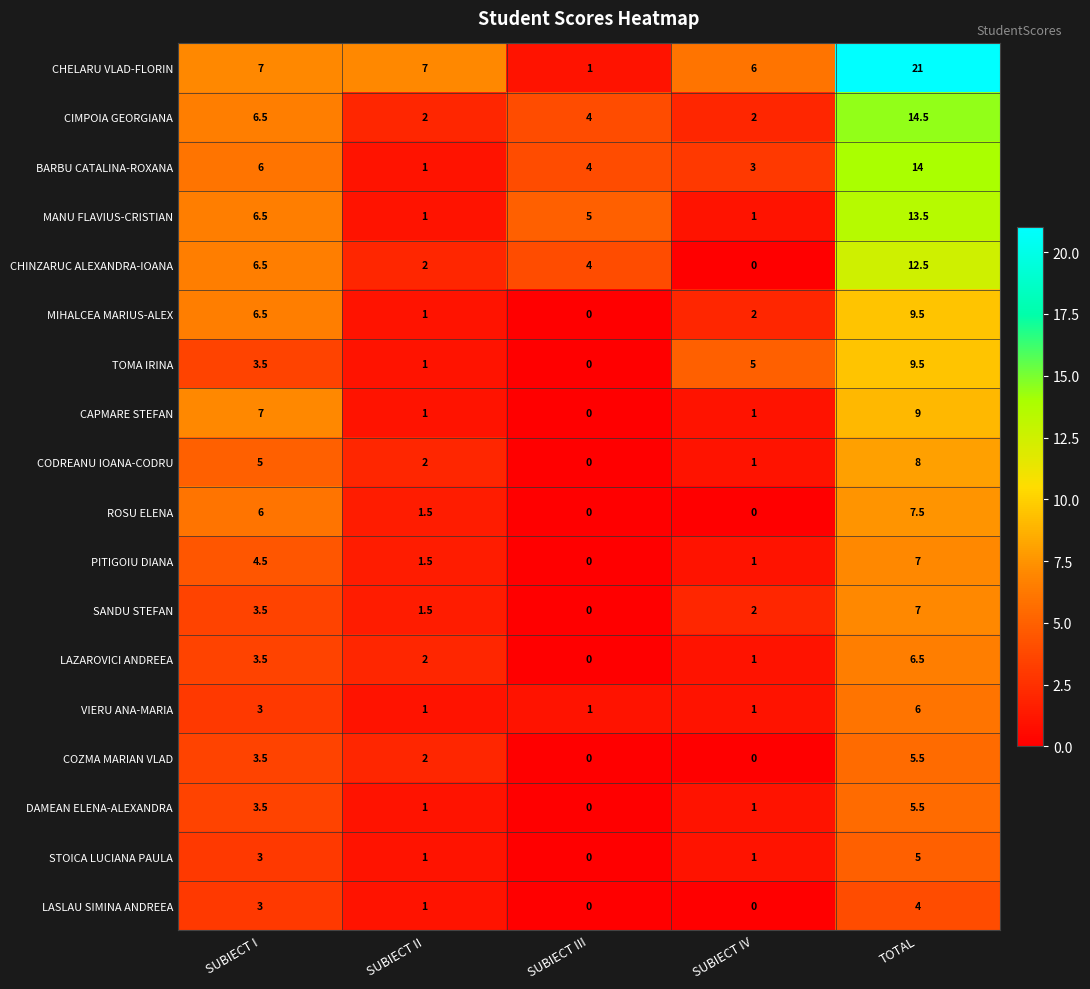

What is the difference between the maximum and second lowest values in the LAZAROVICI ANDREEA series?

5.5